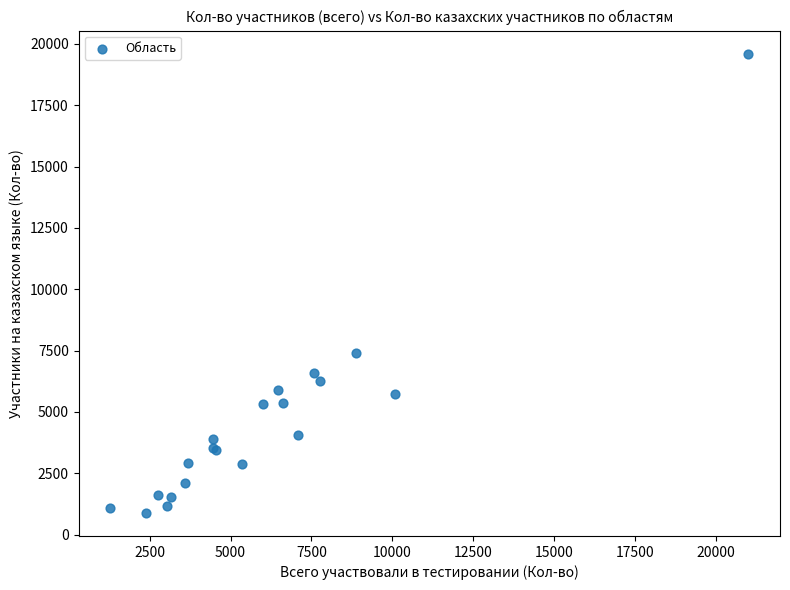

What Y value in the scatter plot is closest to 10247?

7385